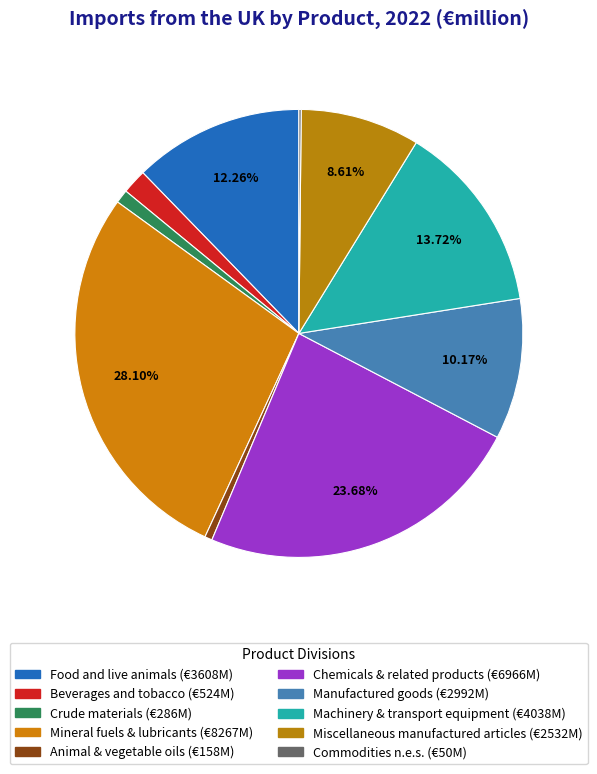

How many segments does this pie chart have?

10